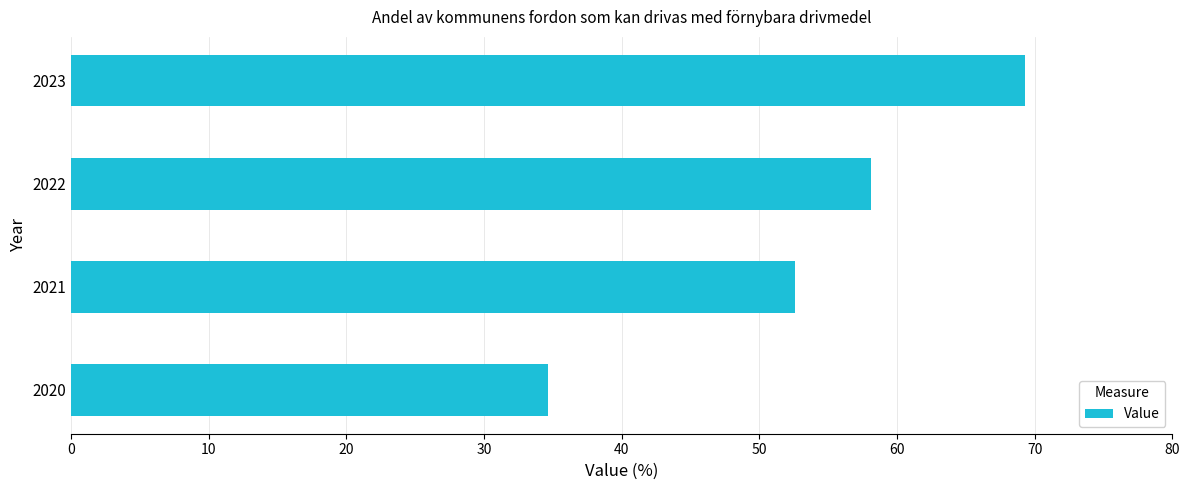

Which category has the highest value across all series?

2023